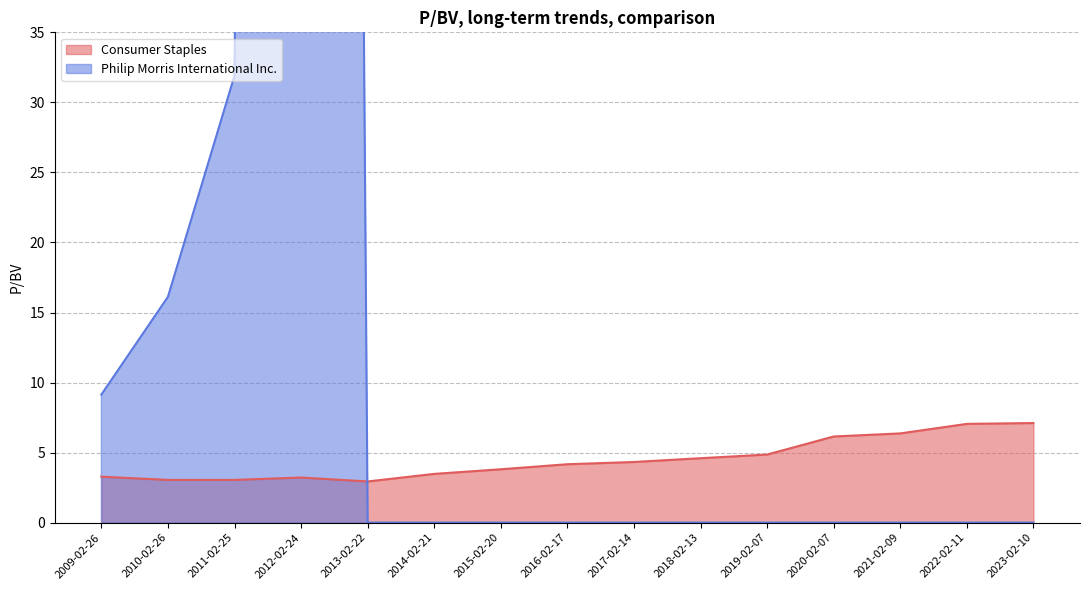

At which label is Consumer Staples closest to 5?

2019-02-07